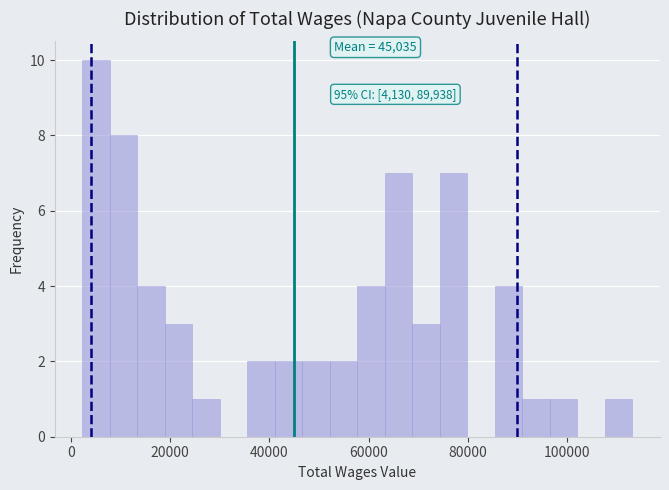

Read against the x-axis, roughly where is the centre of the tallest bar?

6000